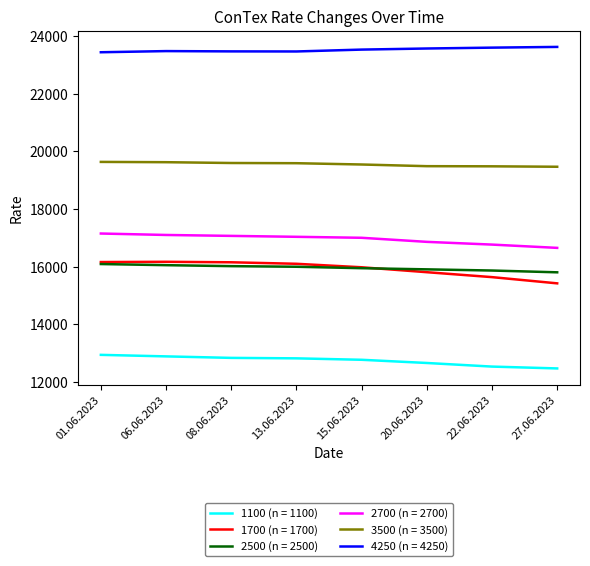

Is the value of 2700 (n = 2700) at 08.06.2023 greater than the value of 1100 (n = 1100) at 22.06.2023?

Yes